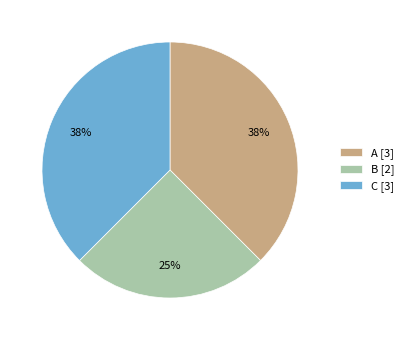

To the nearest percent, what portion does B represent?

25%